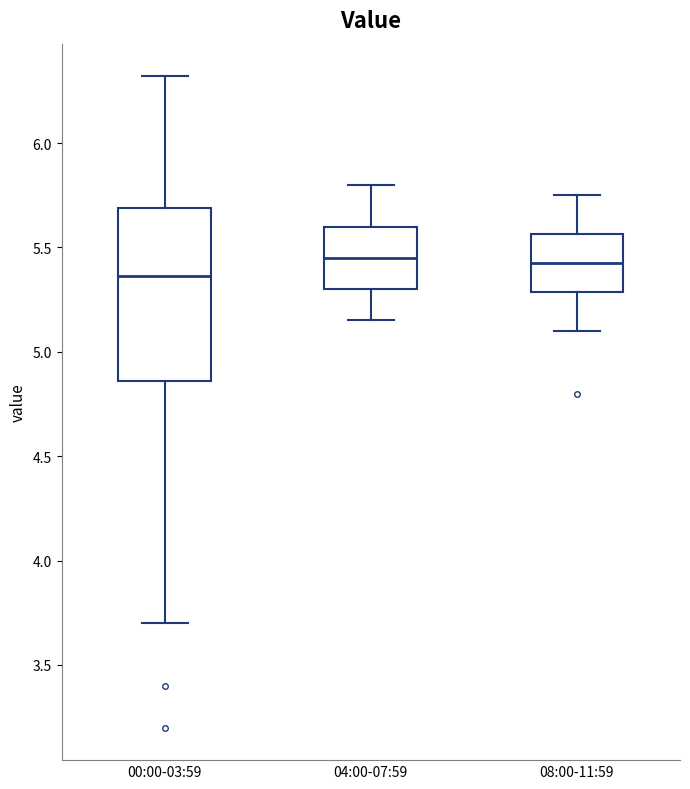

Reading left to right, transcribe this box plot: for each box, give where its median line is, the range the box spans, and where its two whiskers end, as read against the y-axis. The values are not printed on the chart, so give them approximately, as read against the axis.

00:00-03:59: median 5.35, box 4.85 to 5.70, whiskers 3.70 to 6.30
04:00-07:59: median 5.45, box 5.30 to 5.60, whiskers 5.15 to 5.80
08:00-11:59: median 5.45, box 5.30 to 5.55, whiskers 5.10 to 5.75